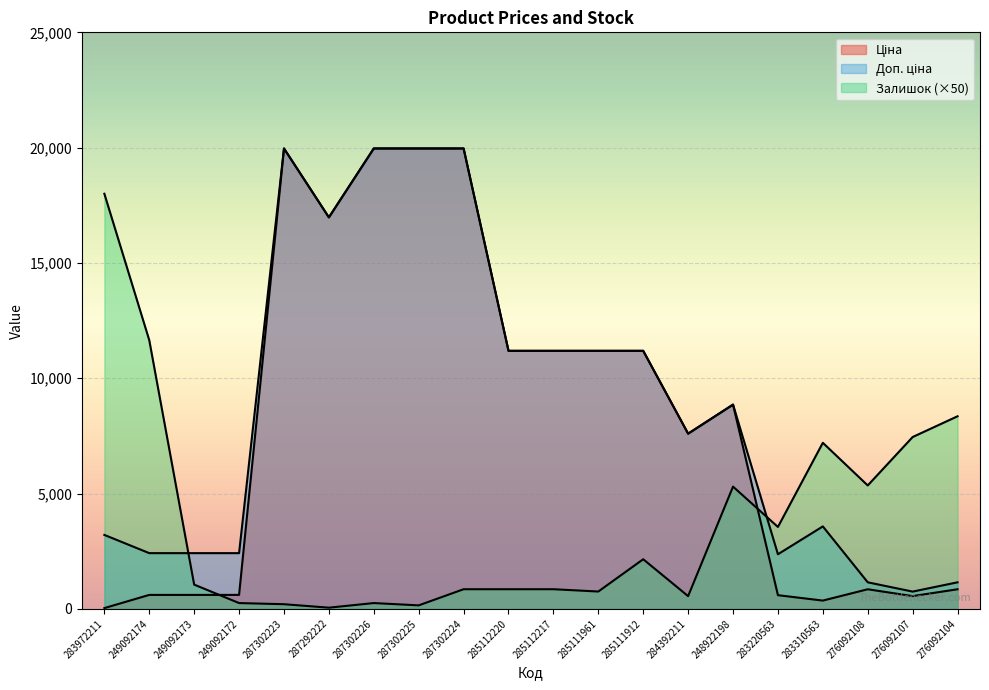

Reading left to right, what are all the values shown in this chart?

Ціна: 32.0	603.7	603.7	603.7	19964.2	16976.3	19964.2	19964.2	19964.2	11188.2	11188.2	11188.2	11188.2	7596.5	8856.7	591.6	357.4	848.4	551.5	848.4
Доп. ціна: 3205.0	2414.8	2414.8	2414.8	19964.2	16976.3	19964.2	19964.2	19964.2	11188.2	11188.2	11188.2	11188.2	7596.5	8856.7	2366.5	3573.9	1149.7	747.0	1149.7
Залишок: 18000.0	11650.0	1050.0	250.0	200.0	50.0	250.0	150.0	850.0	850.0	850.0	750.0	2150.0	550.0	5300.0	3550.0	7200.0	5350.0	7450.0	8350.0